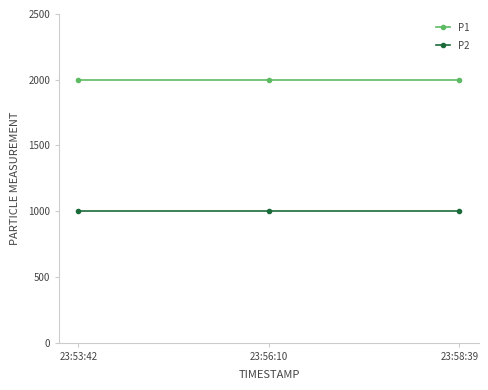

What is the spread (max minus min) of values at 23:56:10?

1000.0